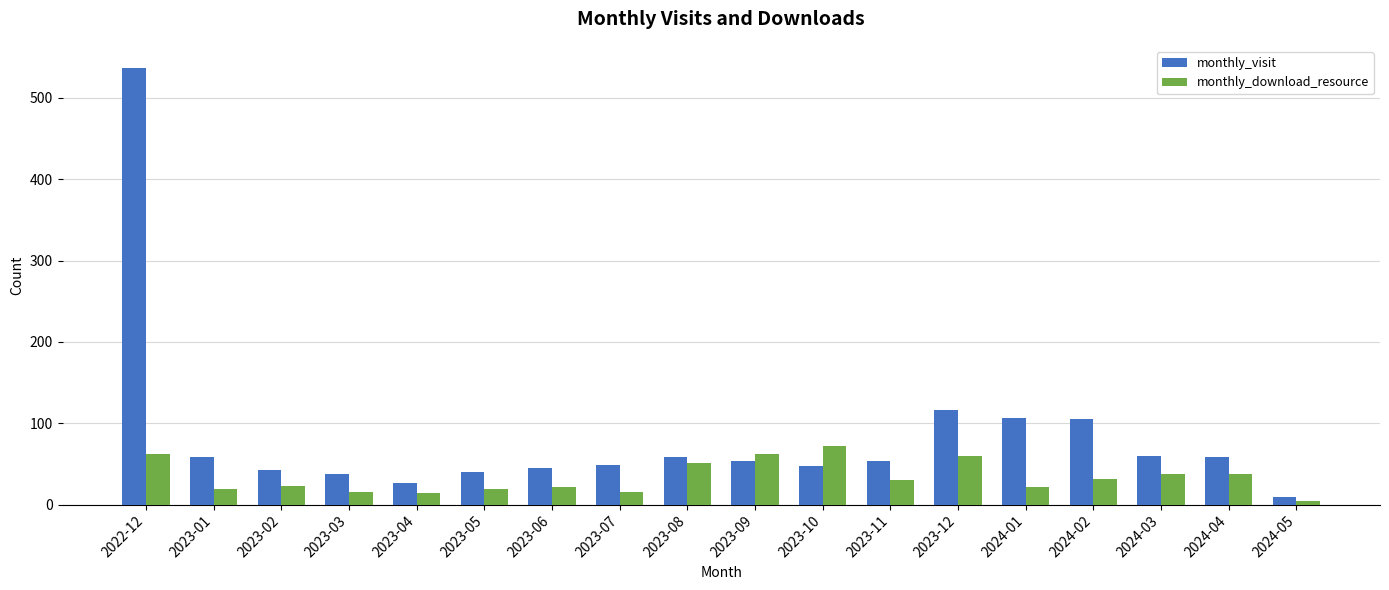

At which label does monthly_visit reach its minimum?

2024-05